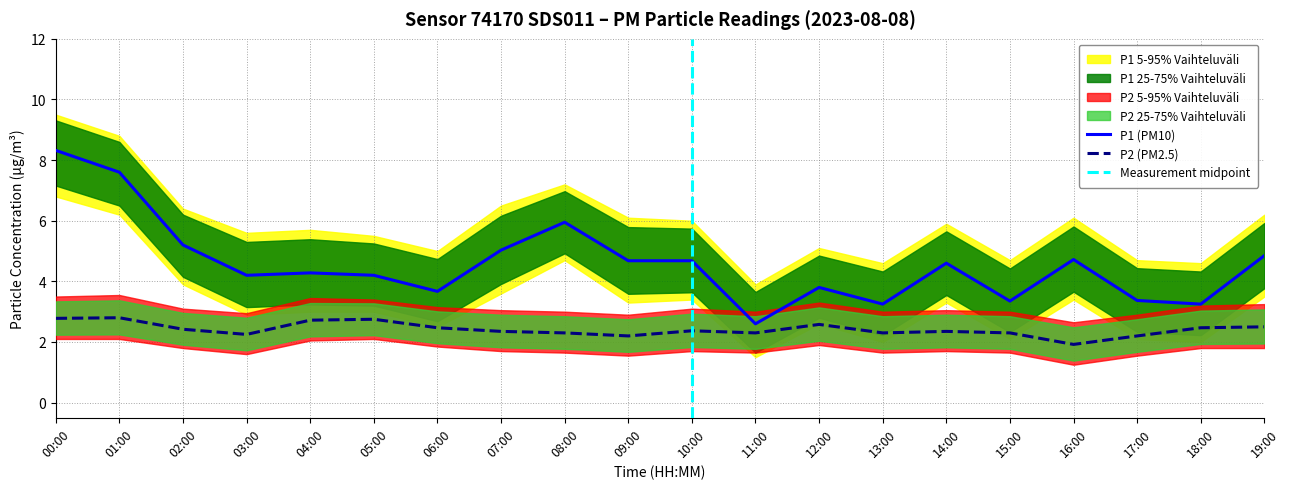

What is the total value across all series at 17:00?

16.8